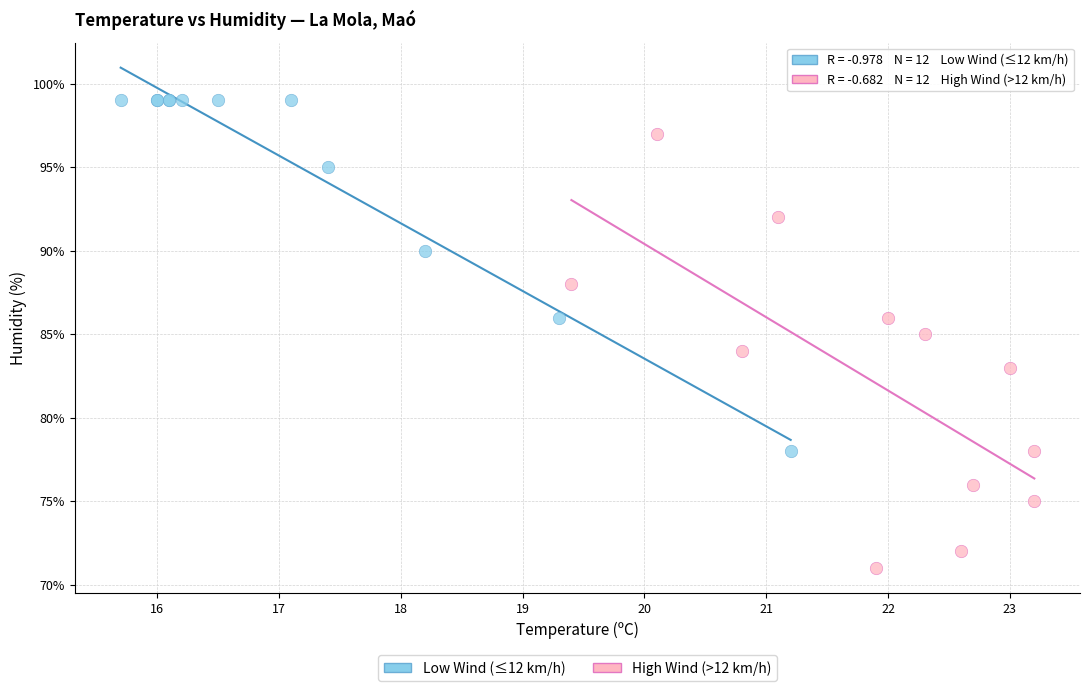

Which series reaches the maximum Y coordinate?

Low Wind (≤12 km/h)